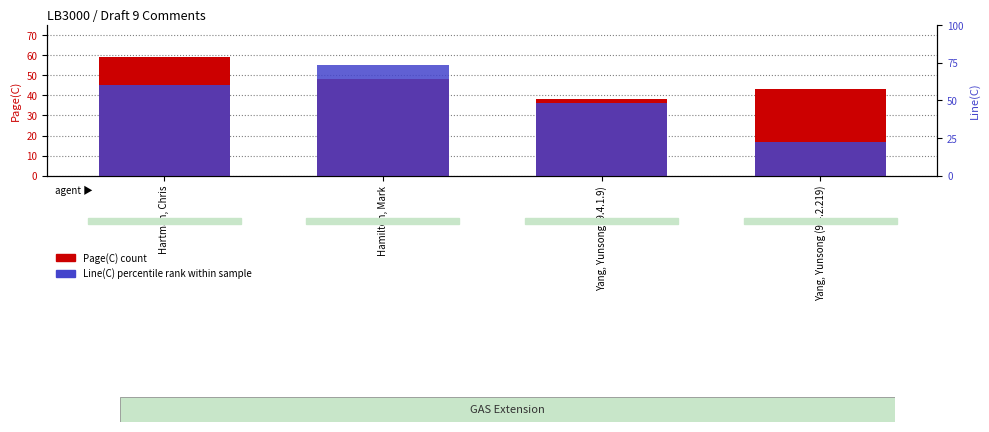

How many data points in Page(C) are less than 48?

2